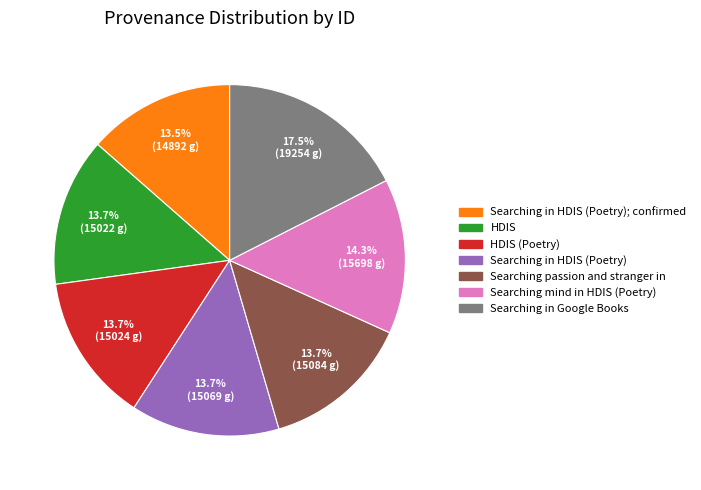

Is there any slice that represents more than half of the pie?

No